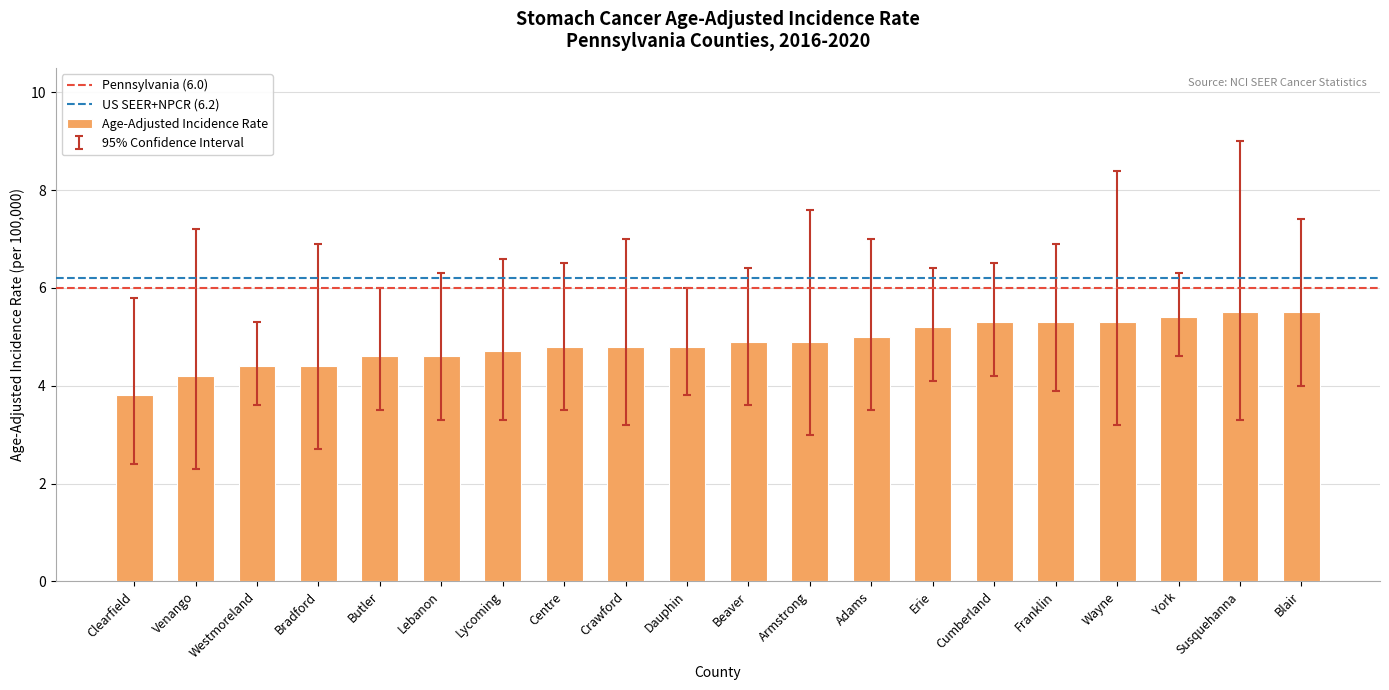

What is the label of the 10th bar from the right?

Beaver